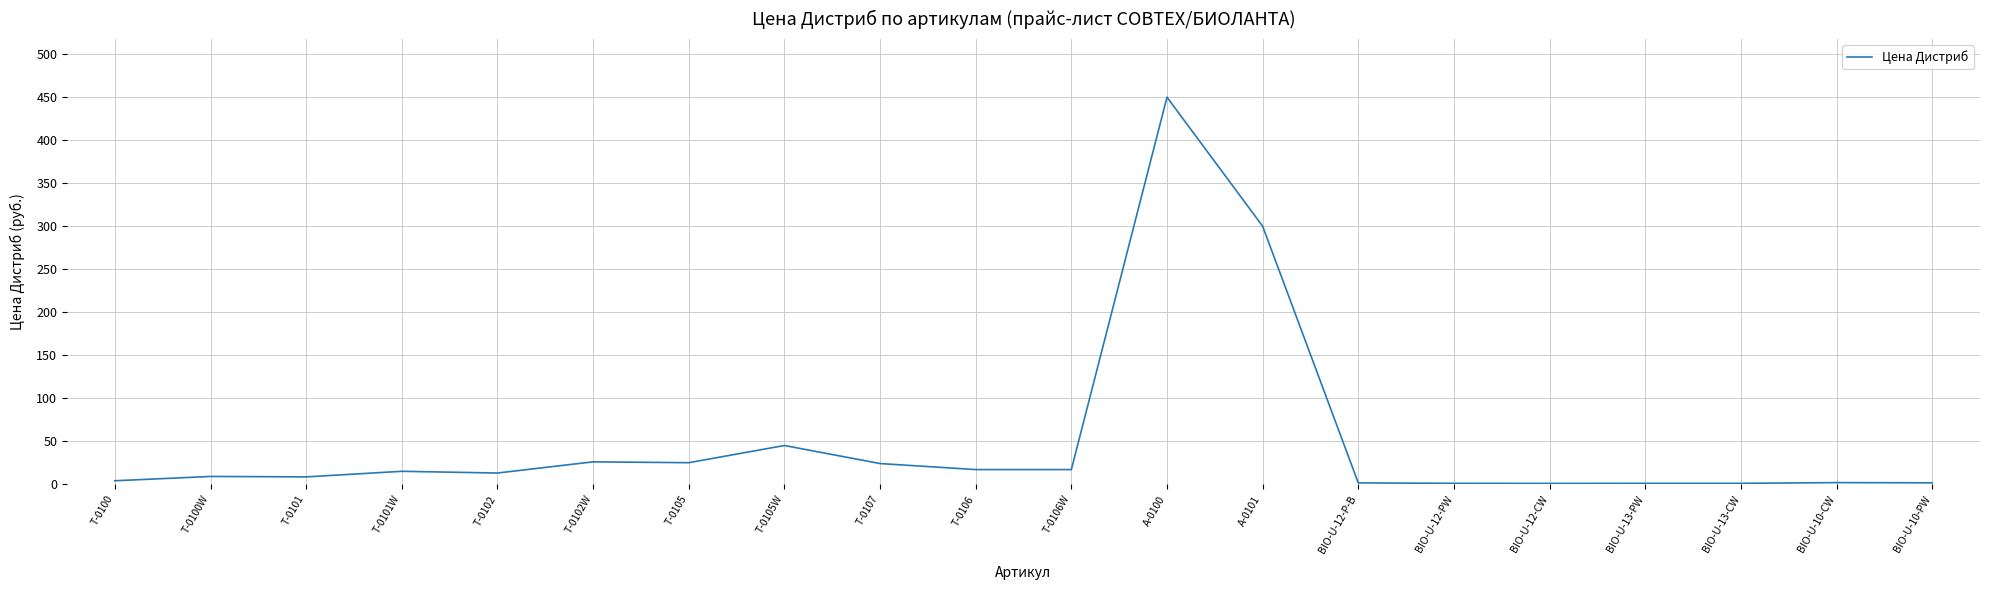

What is the change in value from Т-0102W to T-0105W?

+19.0